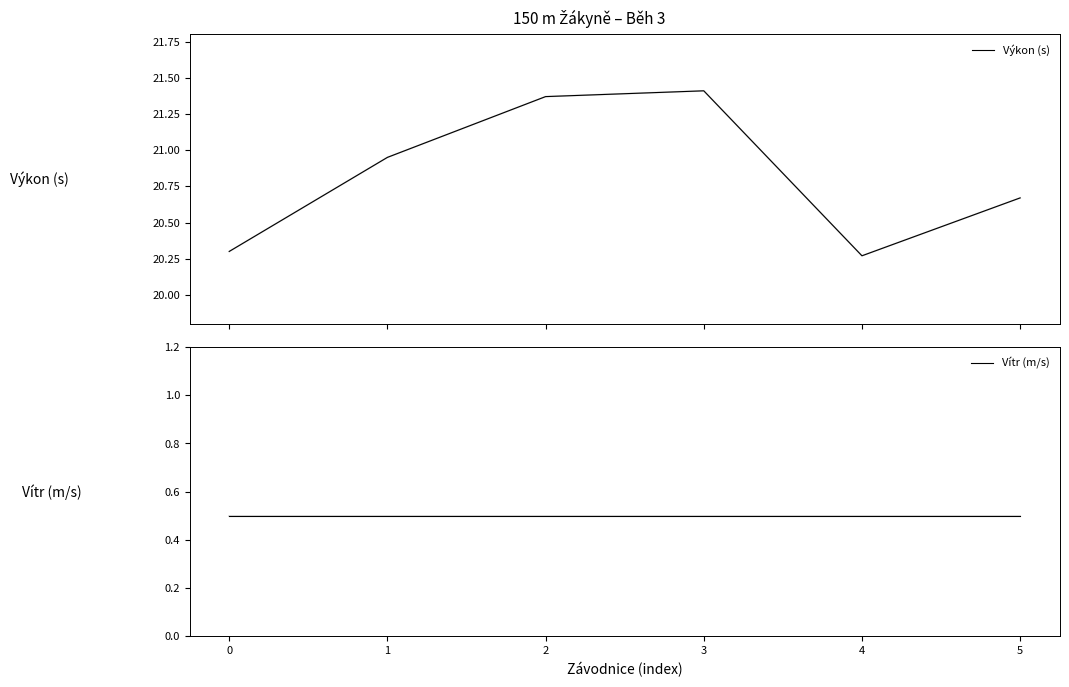

At which category does the chart reach its peak across all series?

3